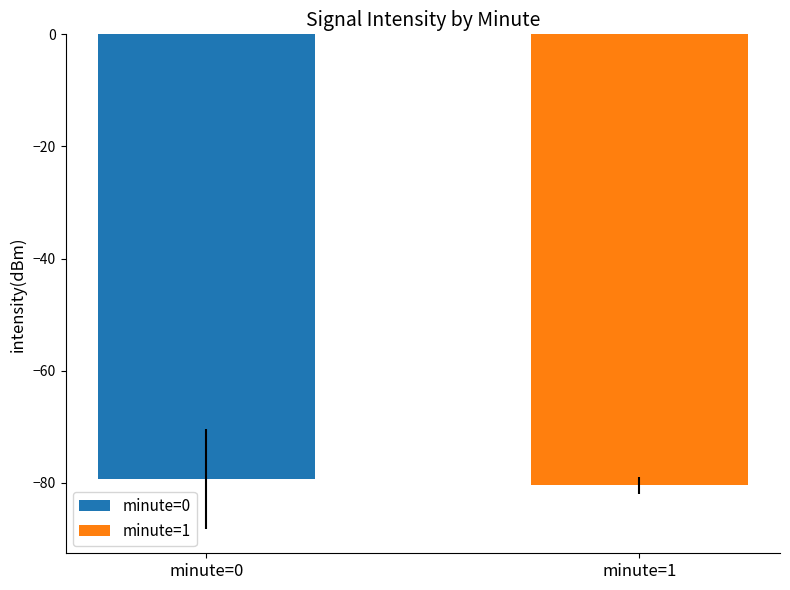

What is the smallest value displayed?

-80.5